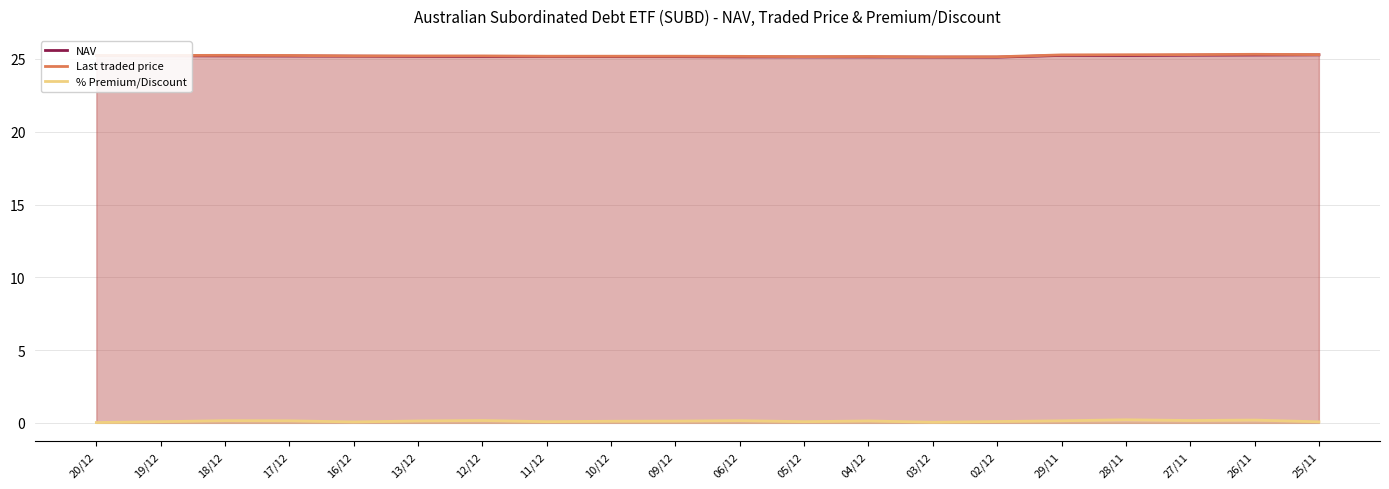

What position from the right is 06/12?

10